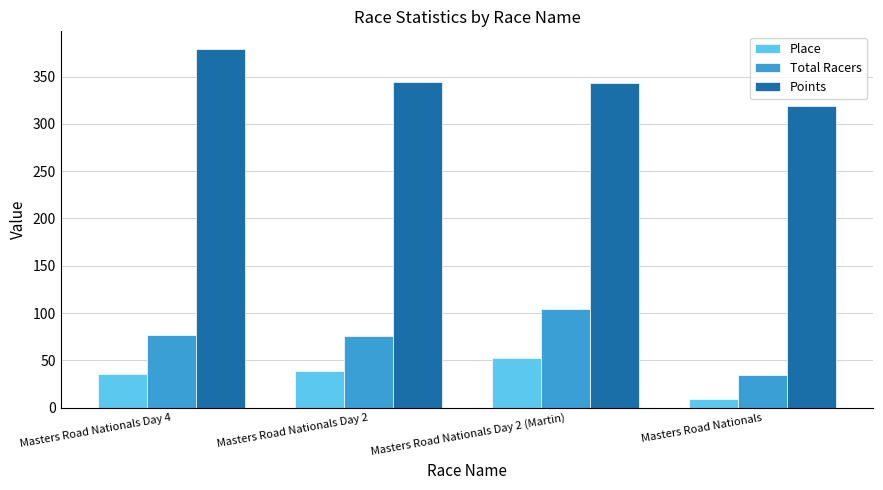

At which label does Place reach its minimum?

Masters Road Nationals